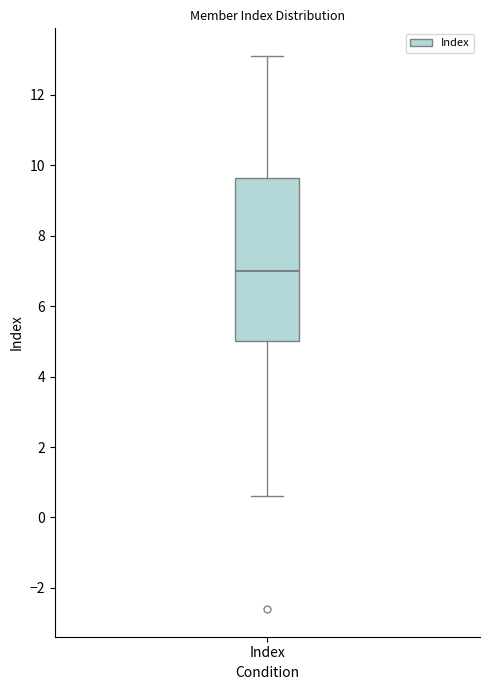

Read this box plot against the y-axis: the position of the median line, the range covered by the box, and the ends of both whiskers. The values are not printed on the chart, so give them approximately, as read against the axis.

median 7.0, box 5.0 to 9.6, whiskers 0.6 to 13.2